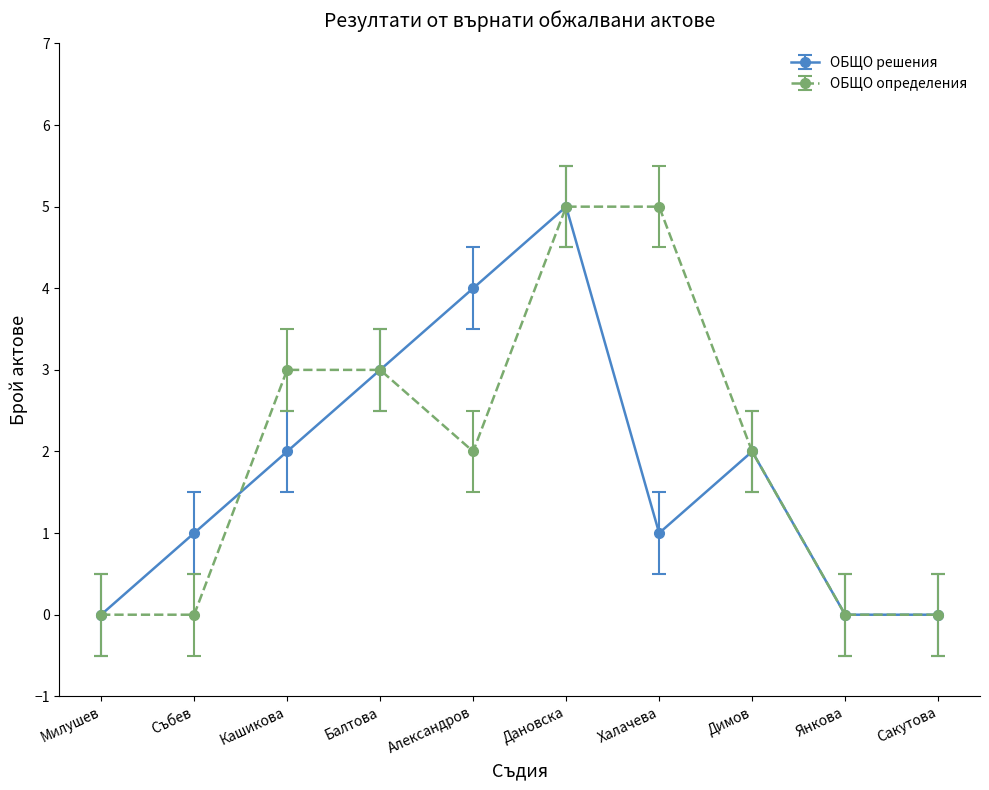

What is the difference between the second highest and minimum values in the ОБЩО решения series?

4